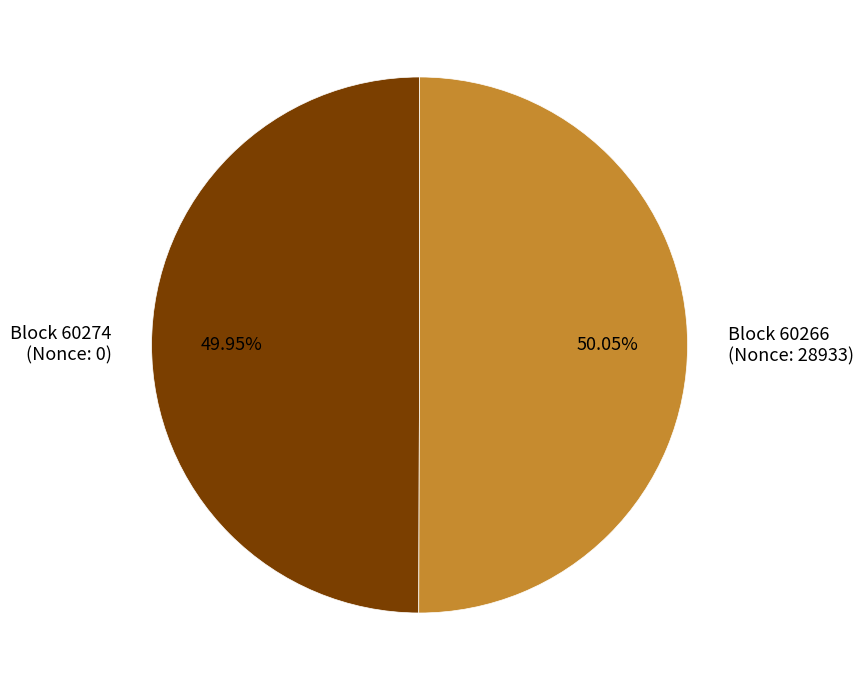

How many slices are in this pie chart?

2